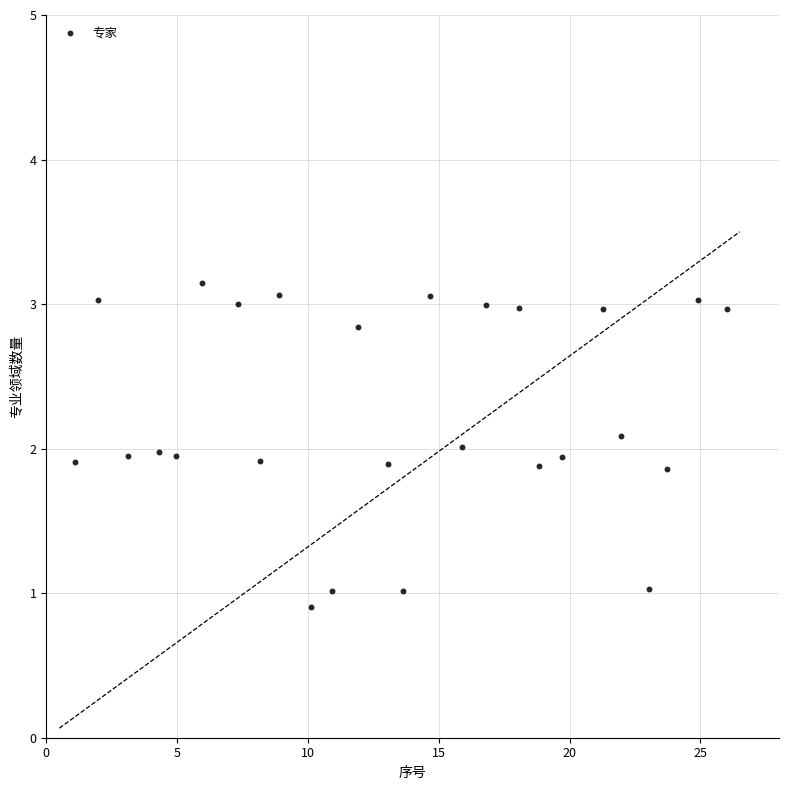

What is the range of X values (max minus min)?

24.9